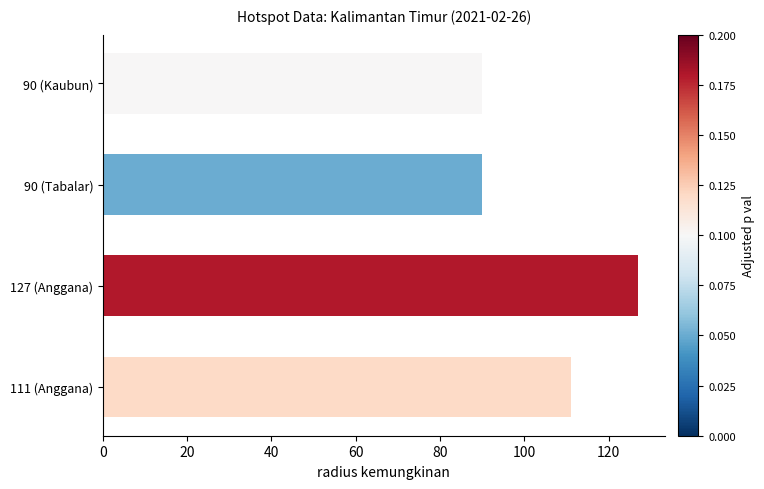

What is the smallest value displayed?

90